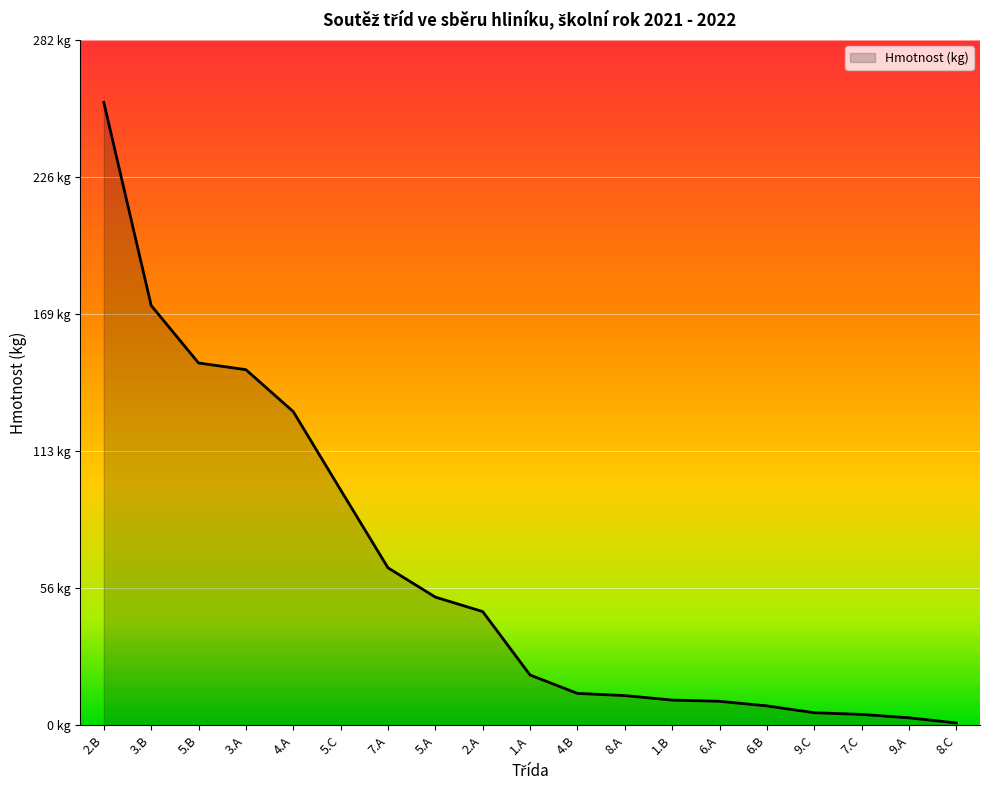

What is the label of the 6th point from the left?

5.C